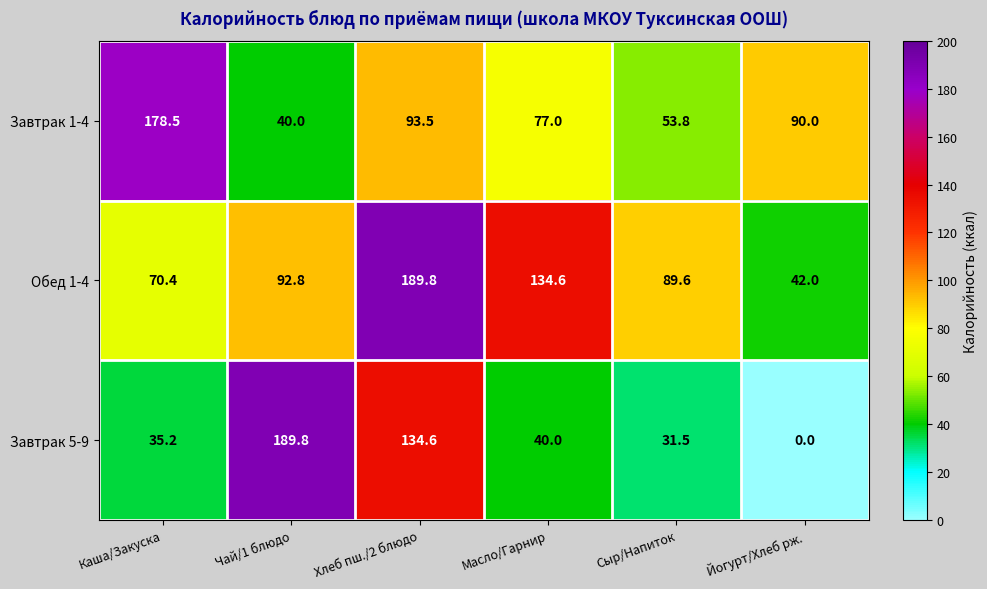

How many categories are shown in the chart?

6